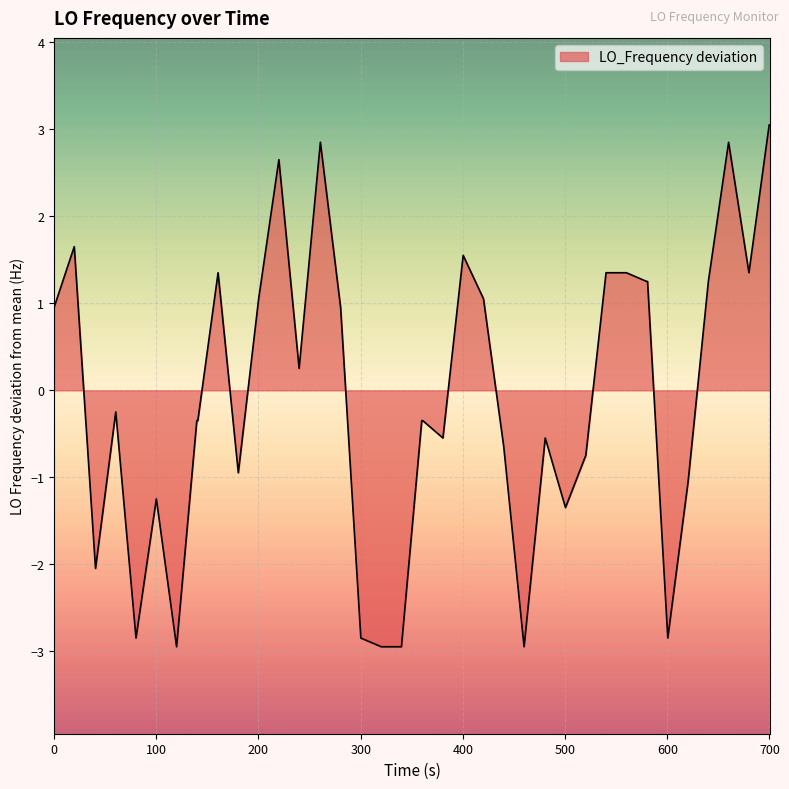

How many values exceed 0?

19